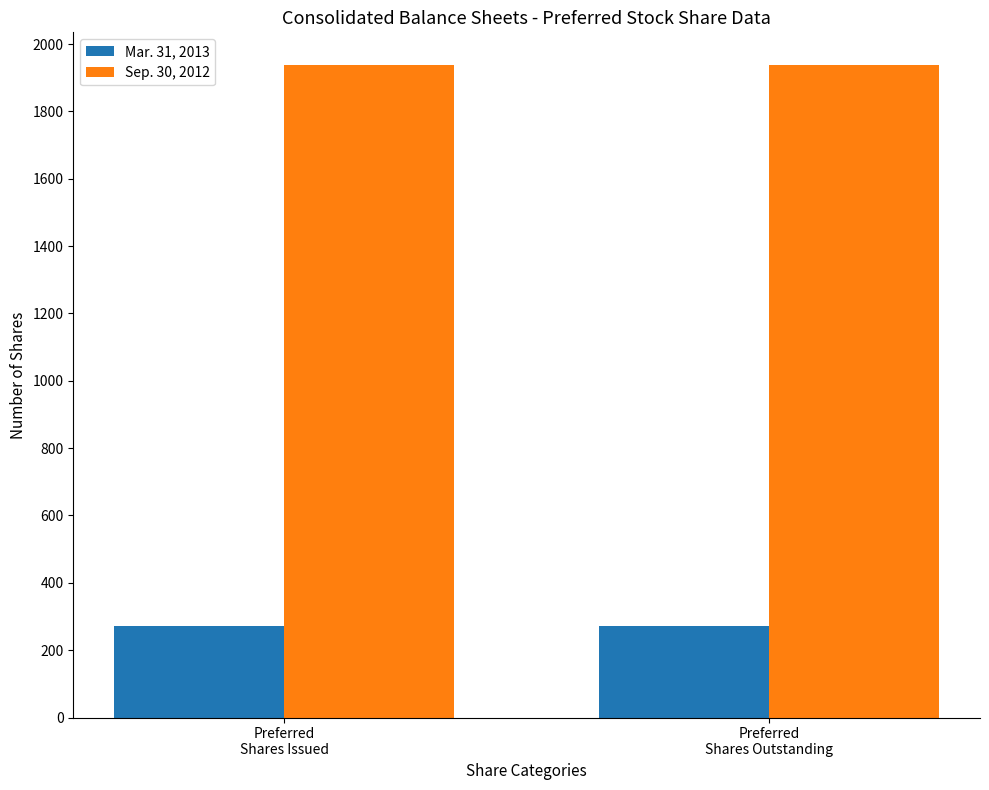

Count the number of categories in the chart.

2